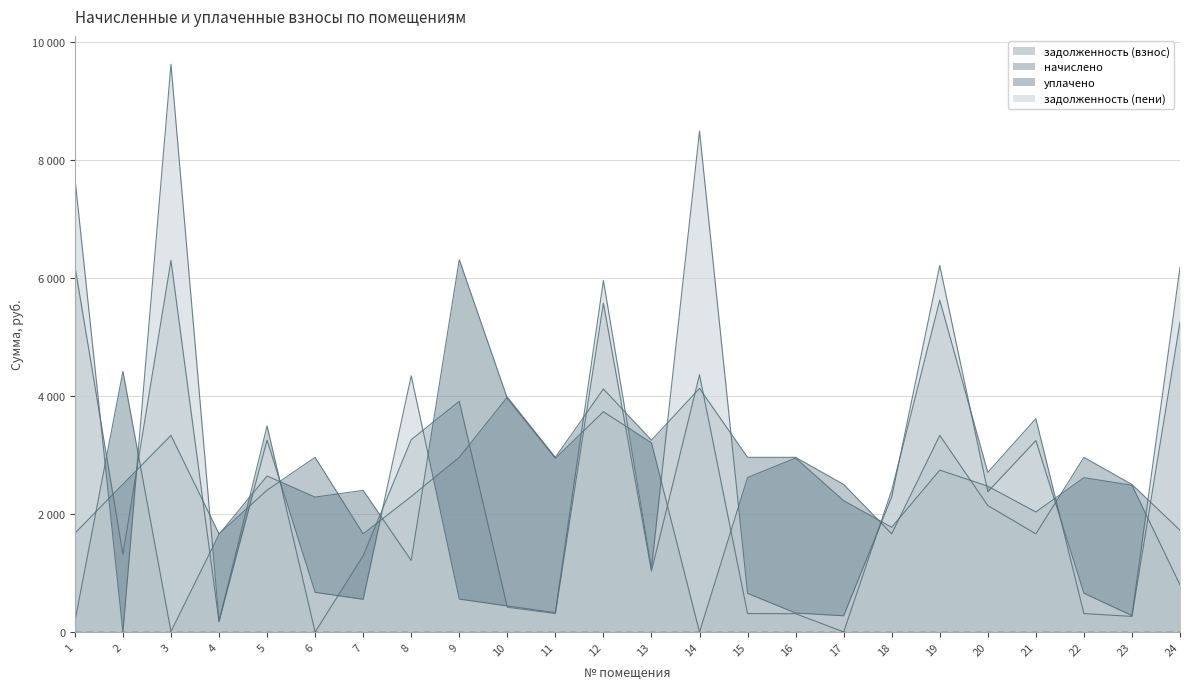

At which category does уплачено reach its first local valley?

3